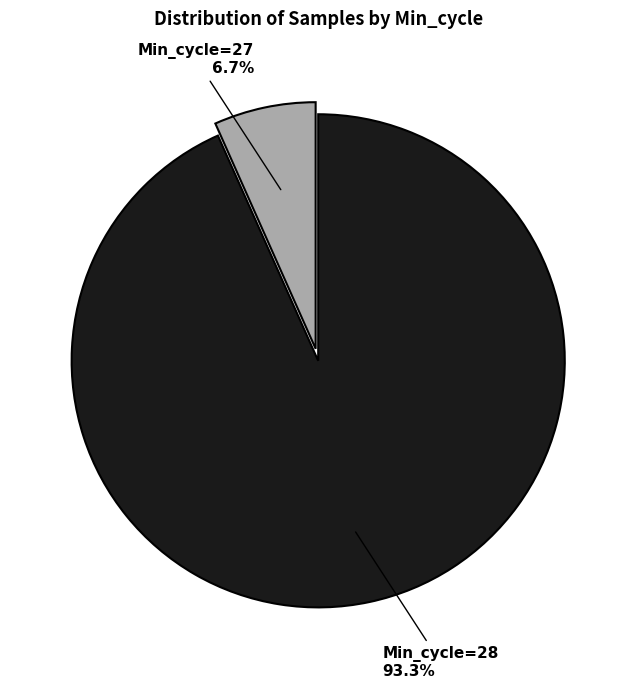

Rank the categories by value from highest to lowest.

Min_cycle=28, Min_cycle=27